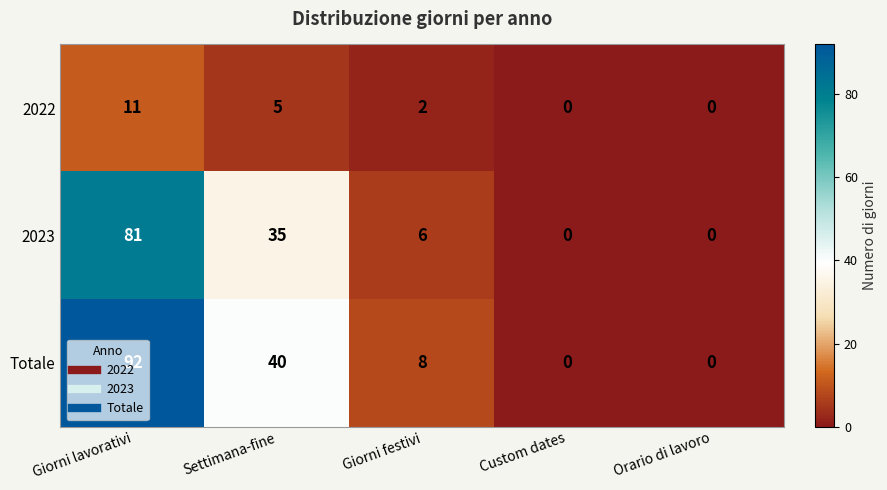

What is the difference between the maximum and minimum values in the 2022 series?

11